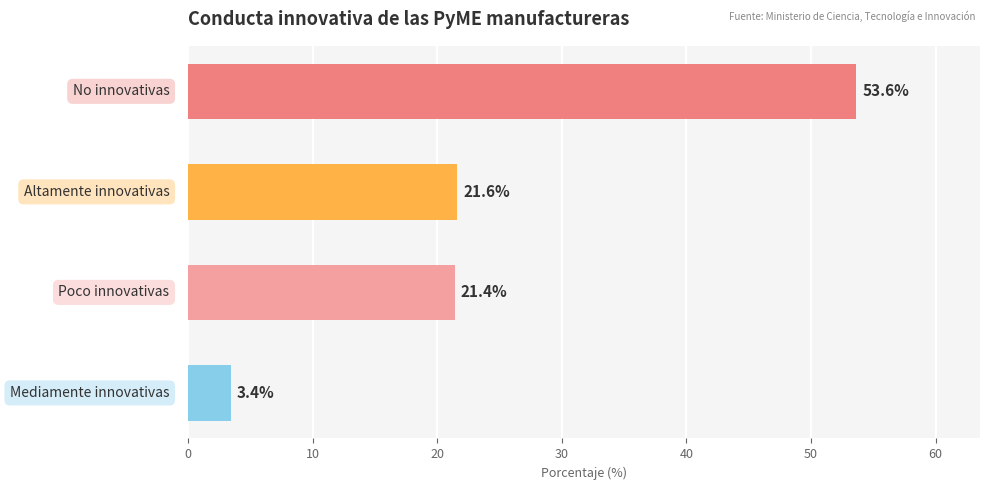

What is the difference between the second highest and minimum values?

18.2